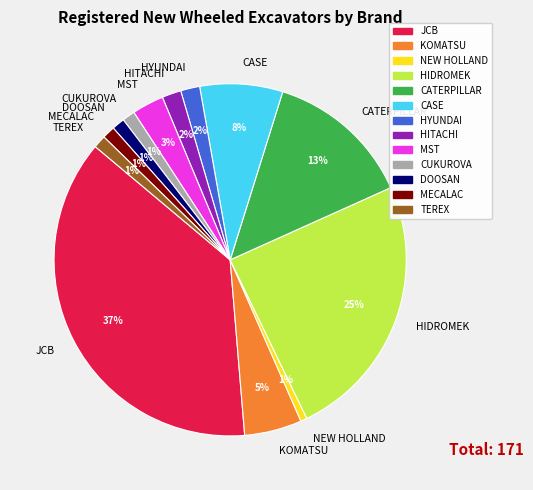

To the nearest percent, what percentage of the pie is HITACHI?

2%